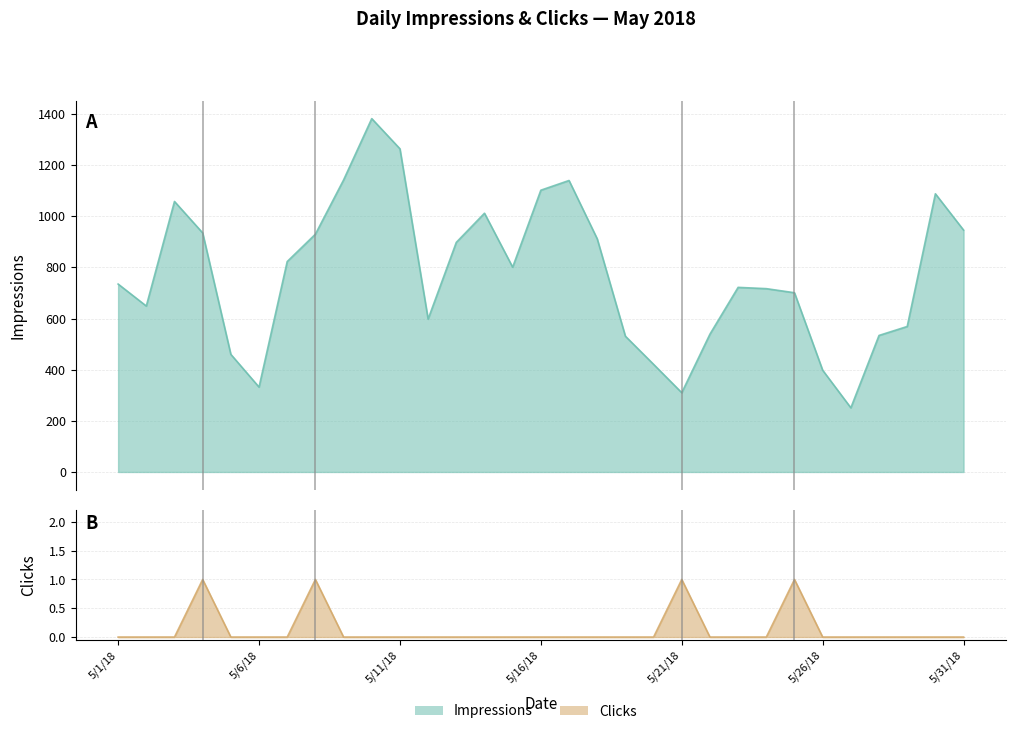

At which label does Impressions first exceed 735?

5/3/18